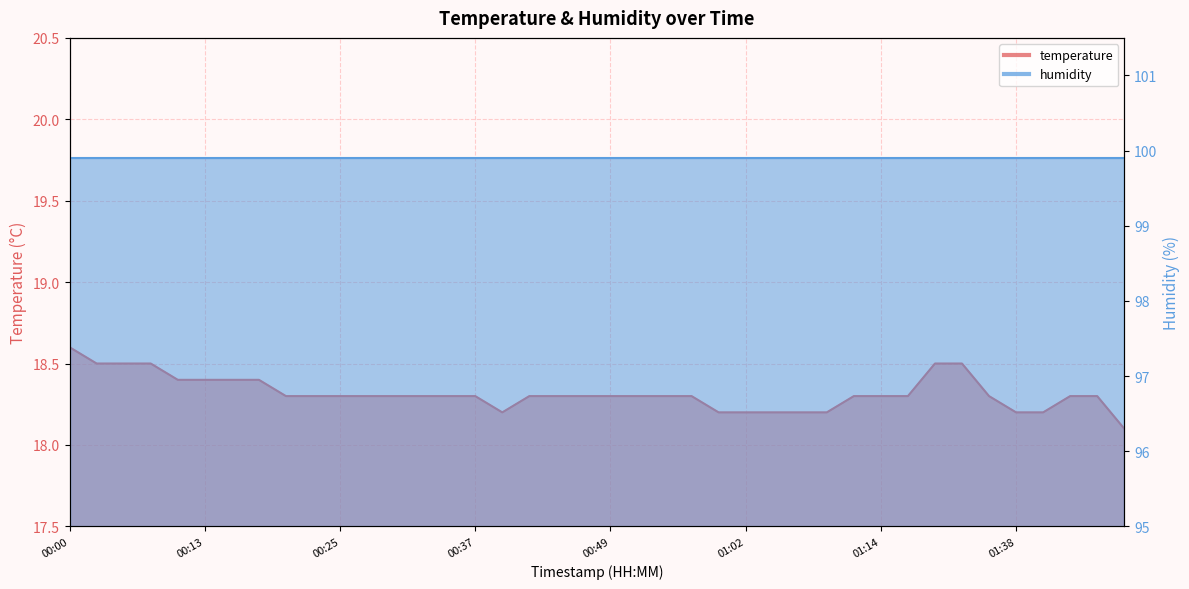

Read the value at 00:44.

18.3